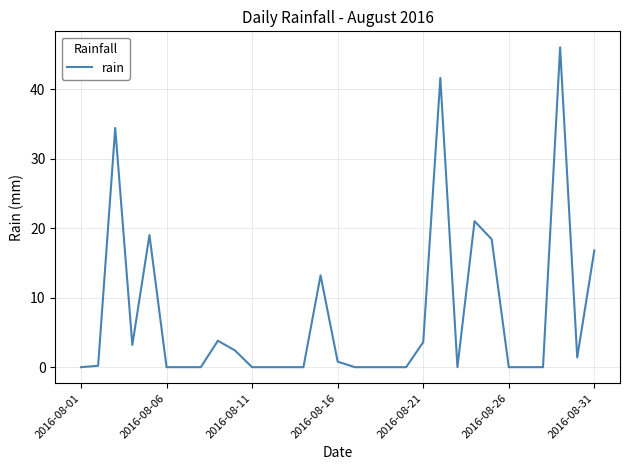

What is the maximum value shown in the chart?

46.0